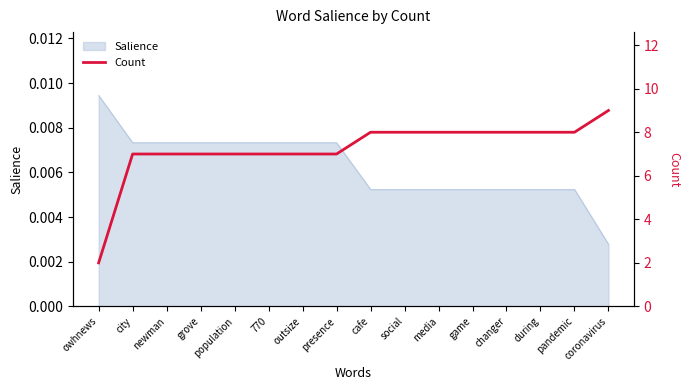

Where is Salience nearest to the value 0?

coronavirus